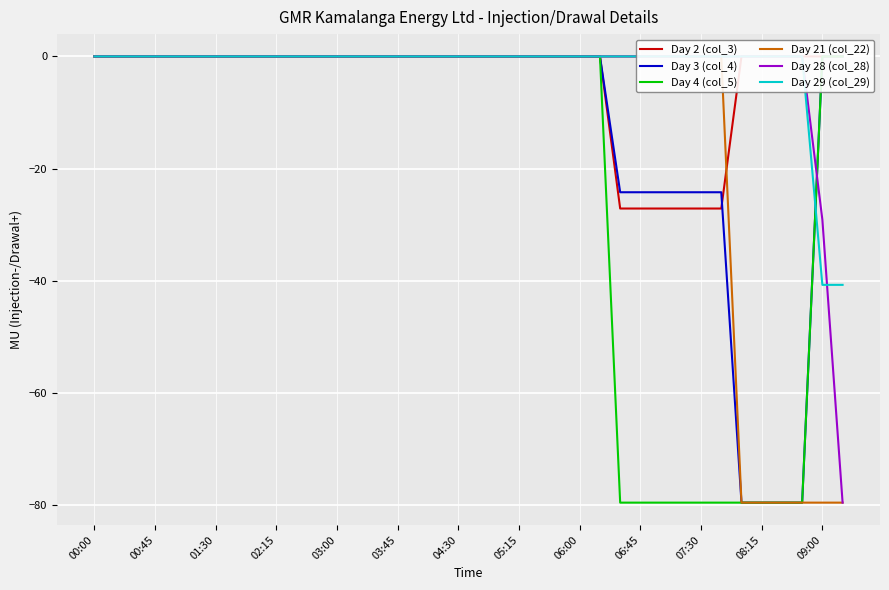

What is the value of the Day 21 (col_22) point at the 37th from the left?

-79.5